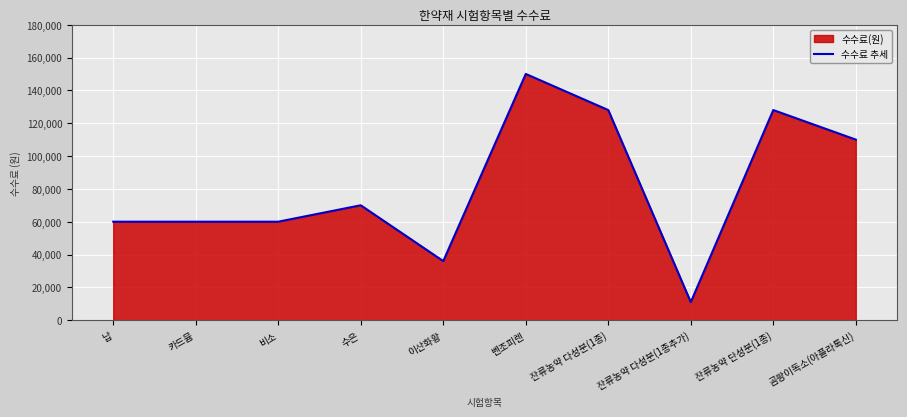

What is the approximate value at 수은, to the nearest 50?

70000